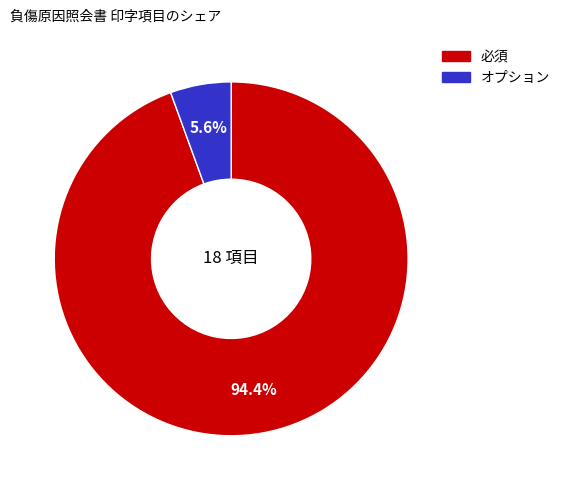

How many slices are in this pie chart?

2